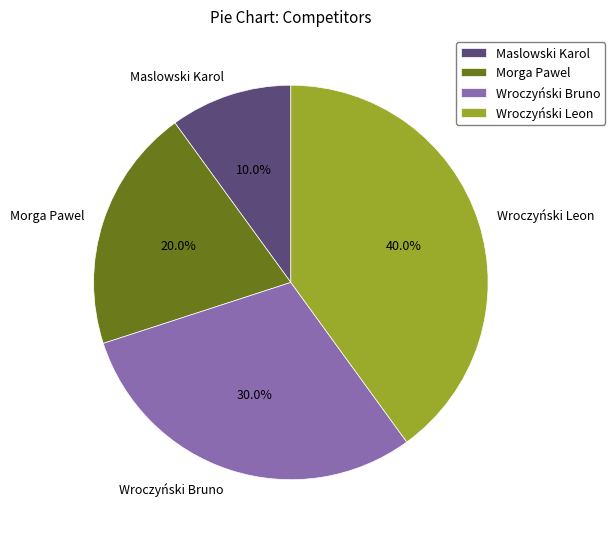

How many slices are in this pie chart?

4